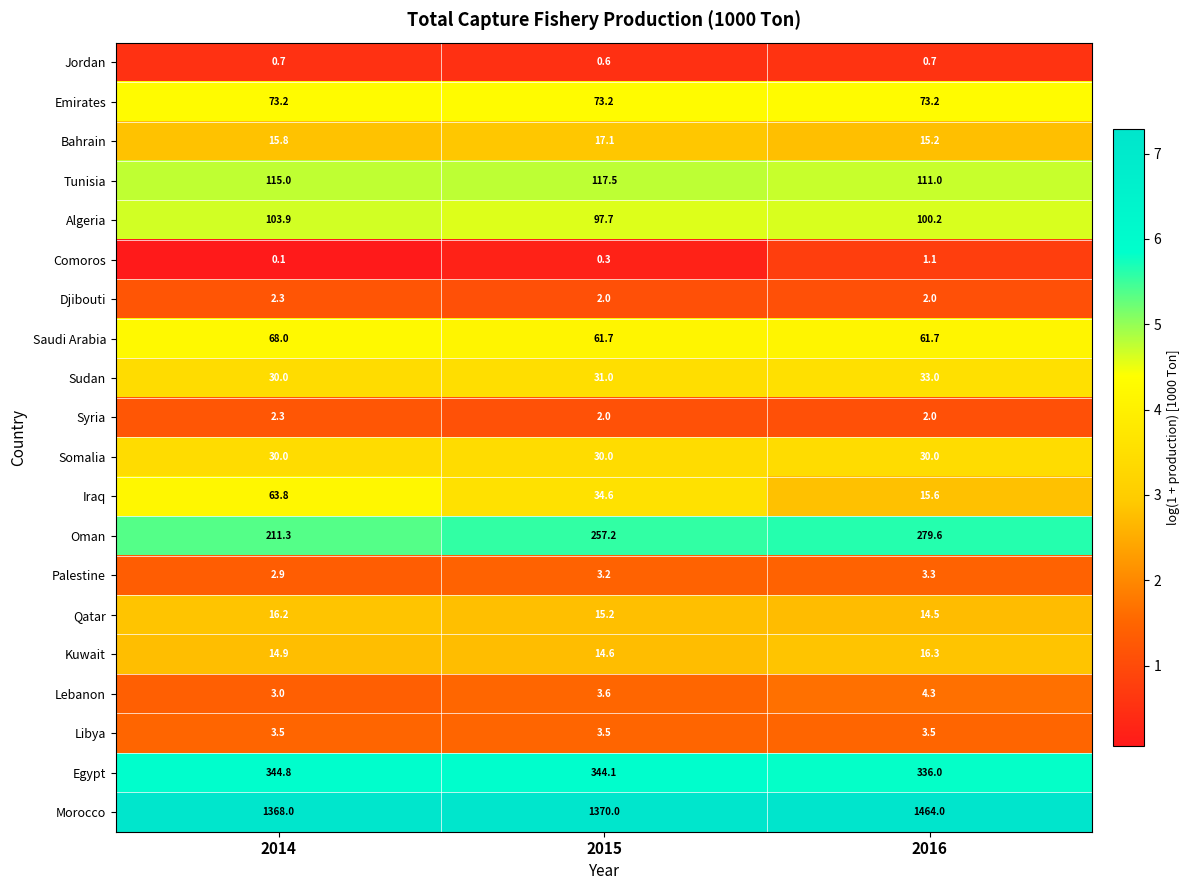

How many categories are shown in the chart?

3